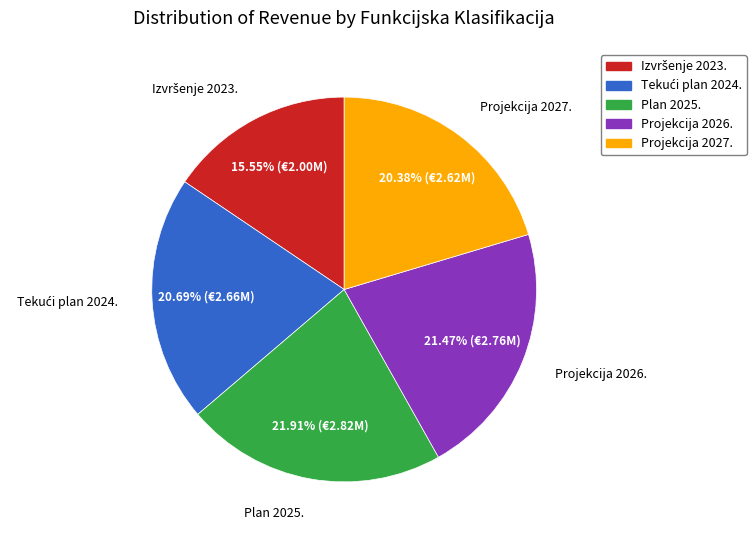

Is there a majority slice in this chart?

No